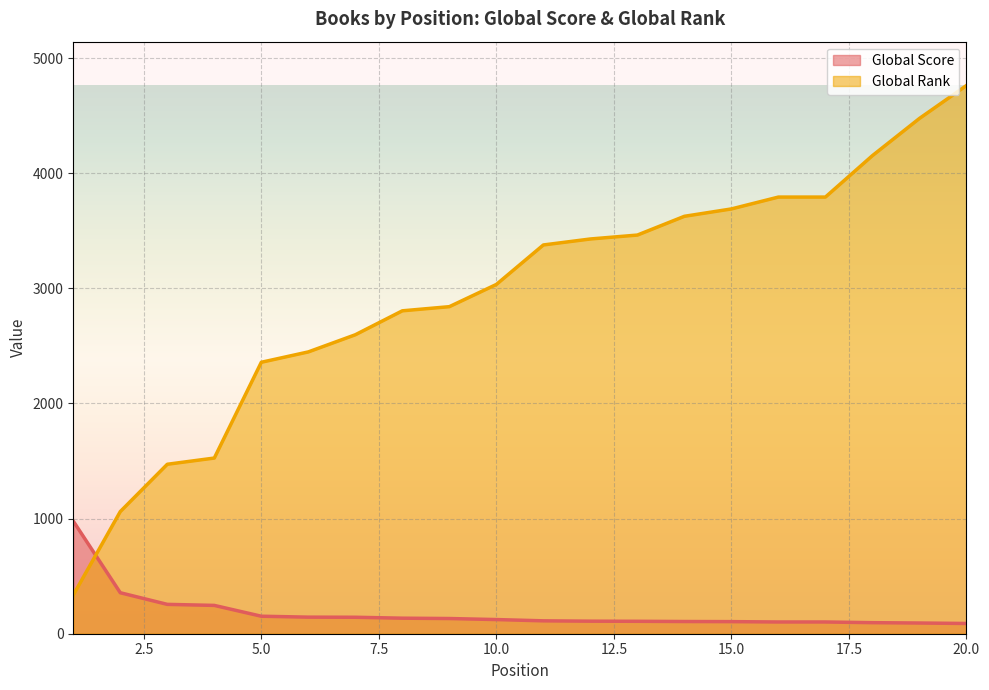

Reading left to right, extract all data points from this chart.

Global Score: 1=978	2=356	3=255	4=246	5=152	6=144	7=143	8=135	9=132	10=123	11=112	12=109	13=108	14=106	15=105	16=102	17=102	18=96	19=93	20=89
Global Rank: 1=336	2=1061	3=1472	4=1526	5=2358	6=2448	7=2597	8=2805	9=2841	10=3034	11=3377	12=3429	13=3463	14=3626	15=3690	16=3793	17=3793	18=4153	19=4476	20=4762